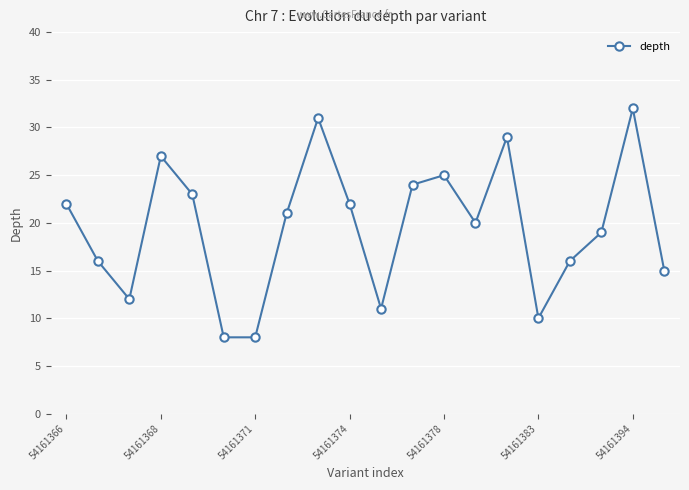

True or false: the data has more than 2 interior local peaks.

True